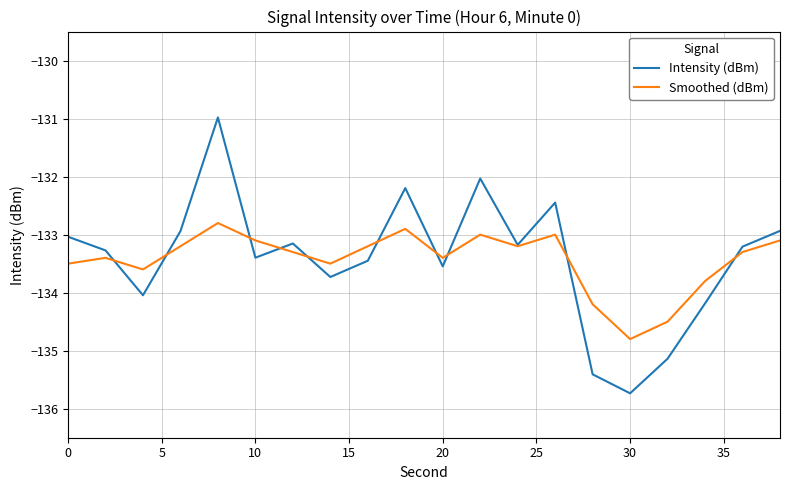

What is the greatest value displayed?

-131.0